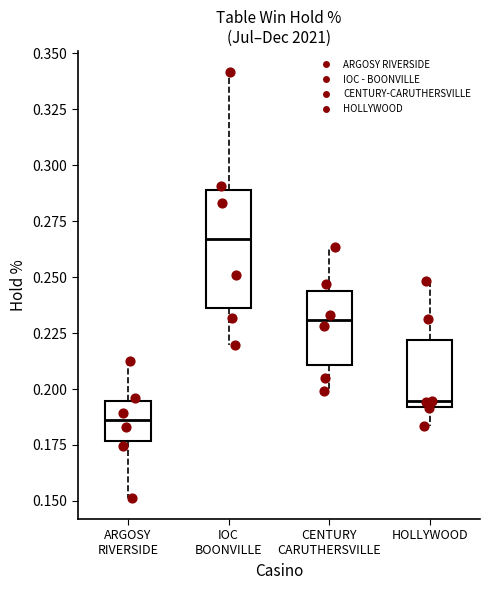

Where is the lower edge of the box for ARGOSY RIVERSIDE on the y-axis? The values are not printed on the chart, so give them approximately, as read against the axis.

0.175